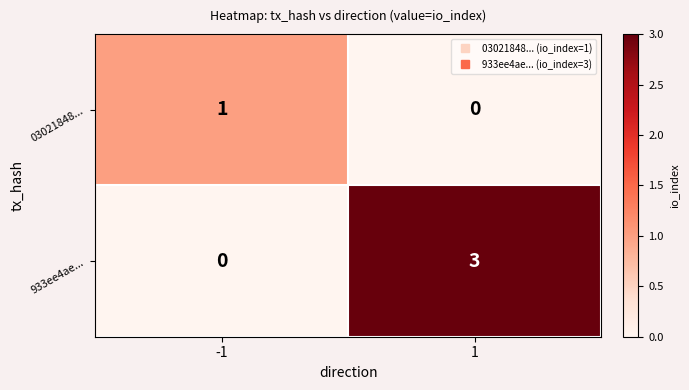

List the series in order of their peak value, lowest first.

03021848..., 933ee4ae...